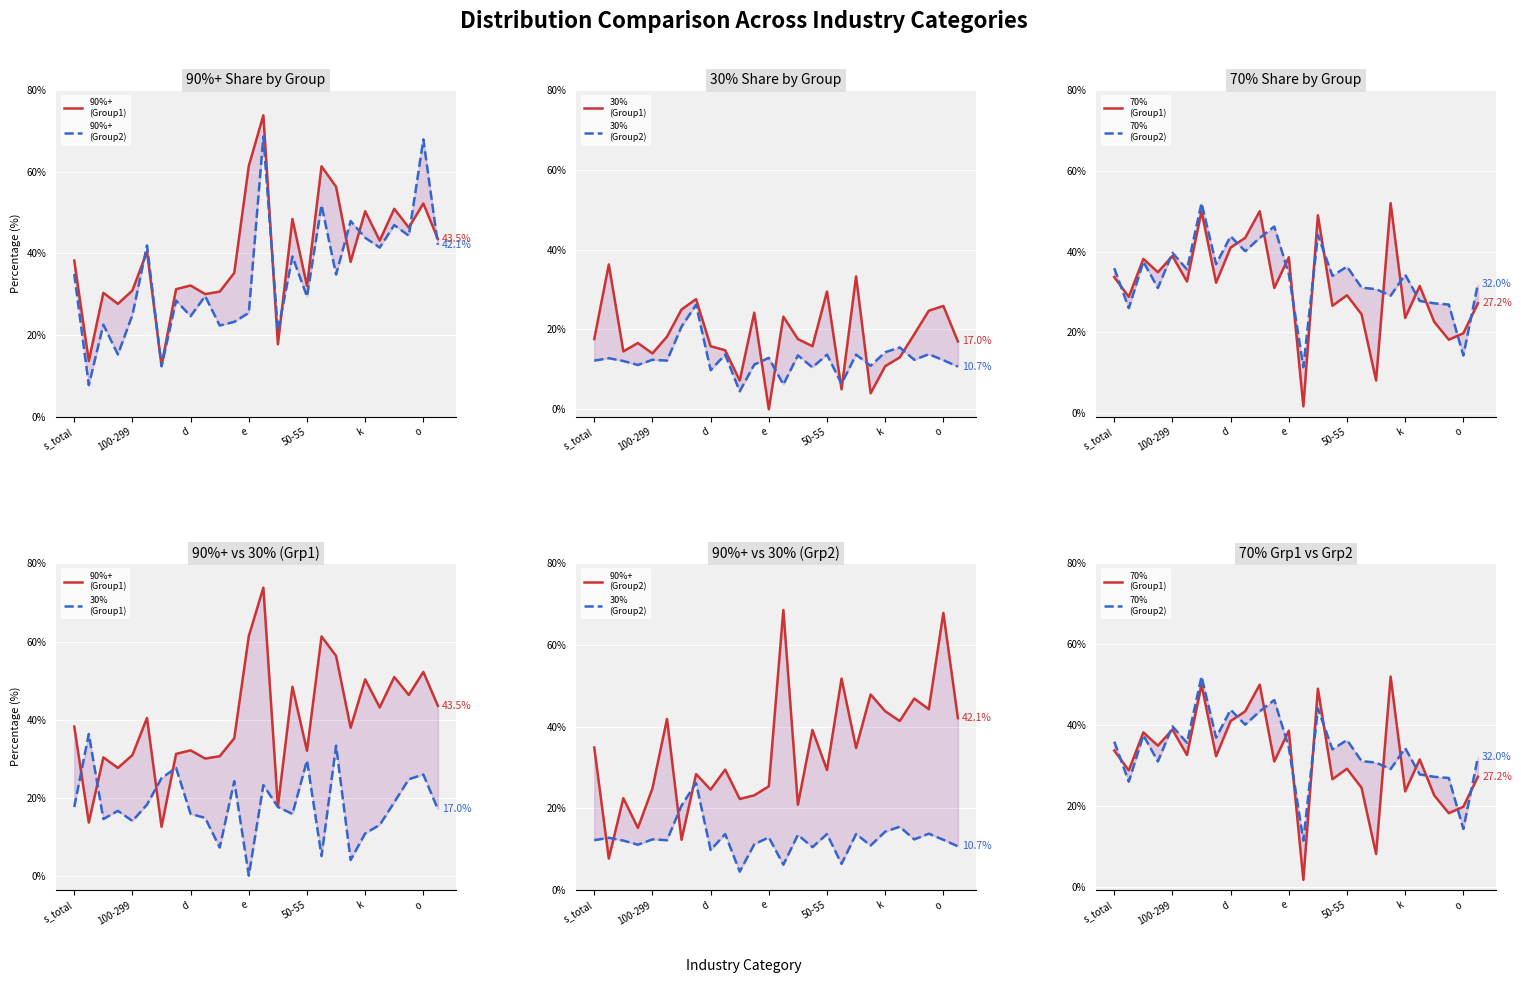

Which series has the widest spread of values?

90%+
(Group1)